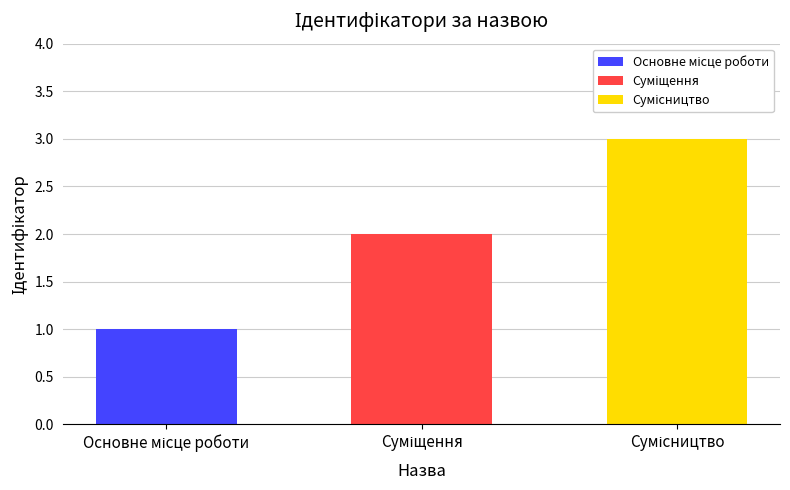

The value of Основне місце роботи at Основне місце роботи is 1. True or false?

True